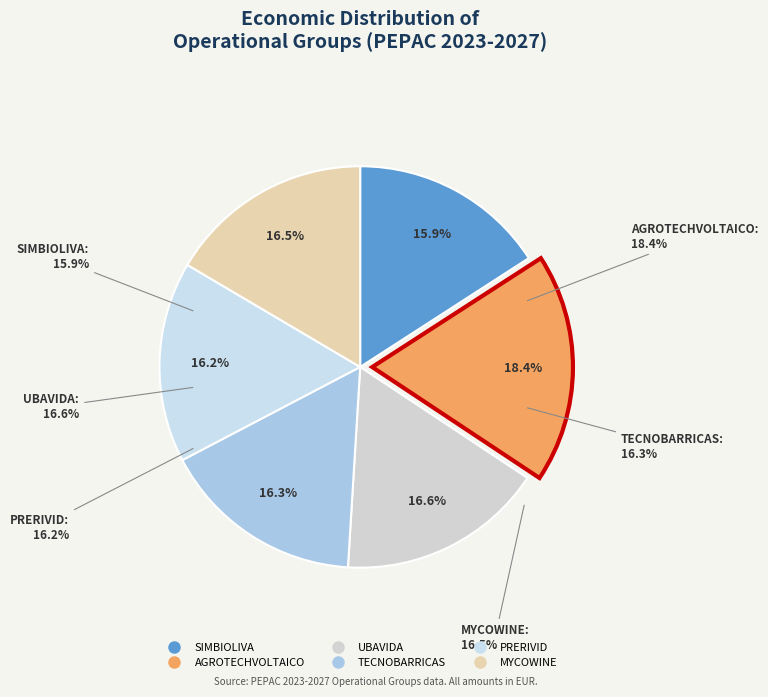

What is the smallest slice in the pie chart?

SIMBIOLIVA